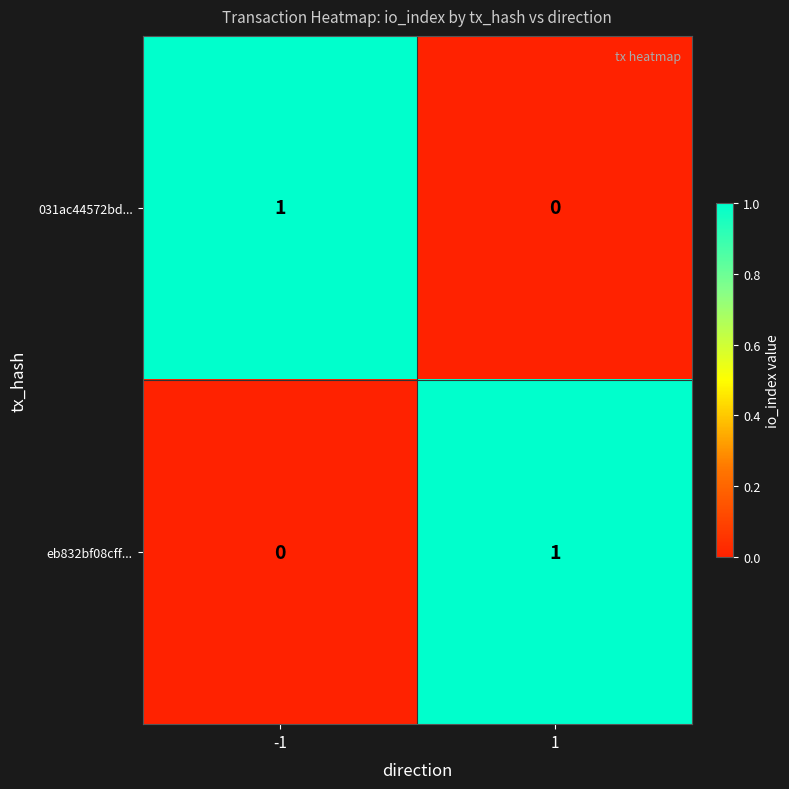

True or false: 031ac44572bd... has a value of 0 at 1.

True